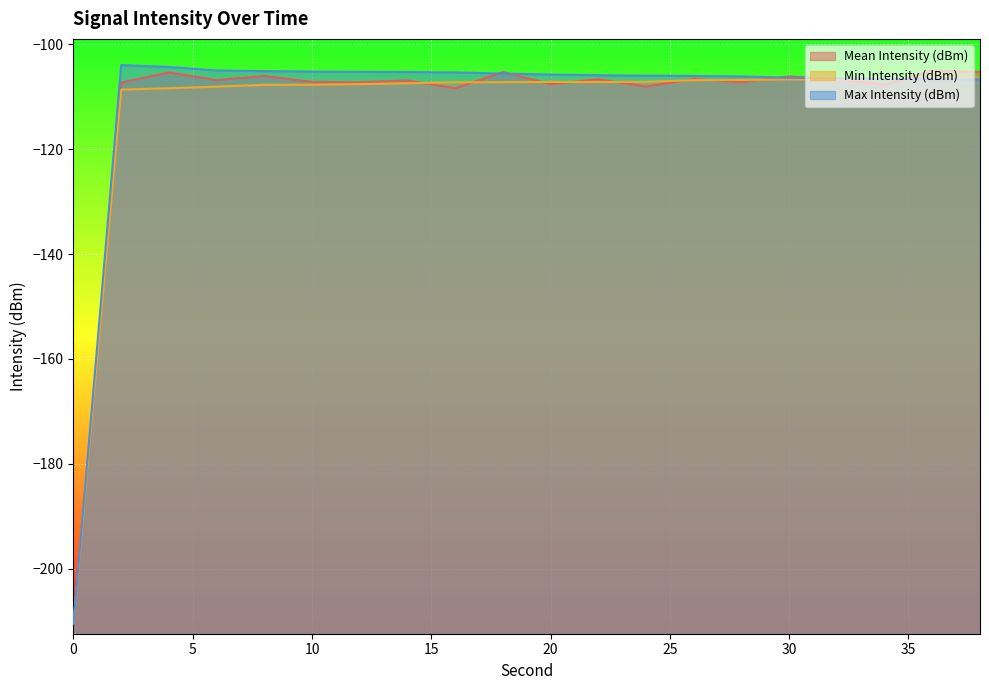

What is the value of the Min Intensity (dBm) point at the 14th from the left?

-106.8